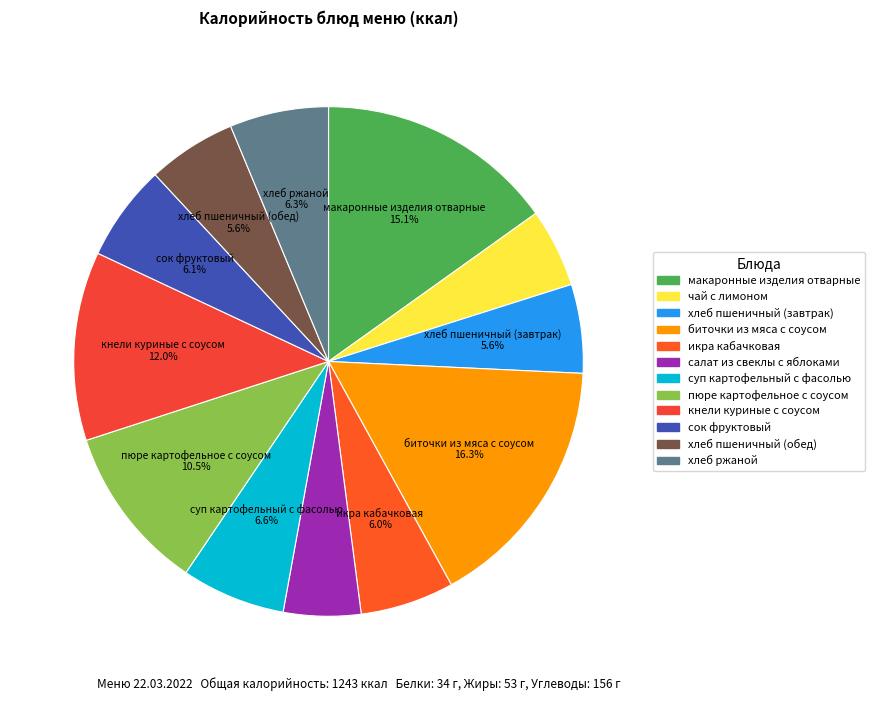

To the nearest percent, what is the combined percentage of сок фруктовый and биточки из мяса с соусом?

22%